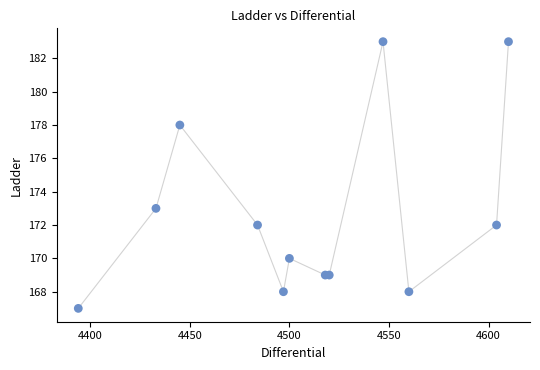

What Y value in the scatter plot is closest to 175?

173